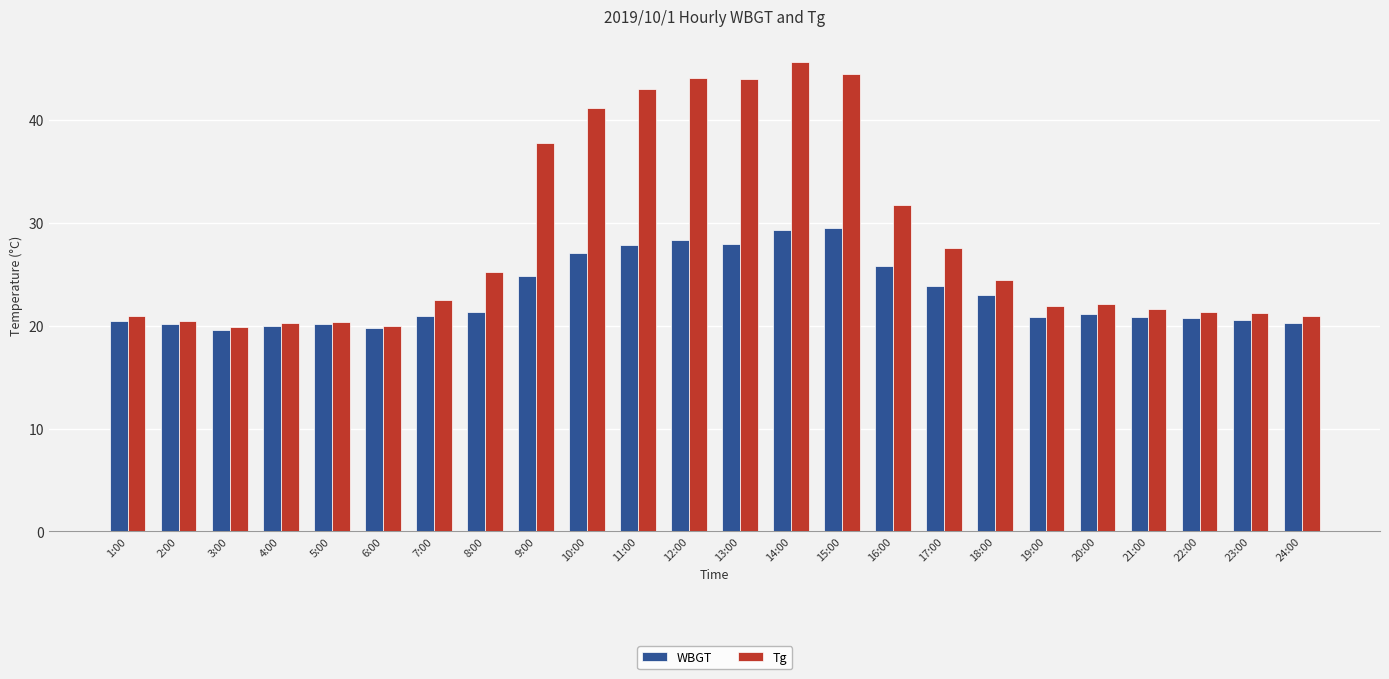

What is the label of the 13th bar from the left?

13:00